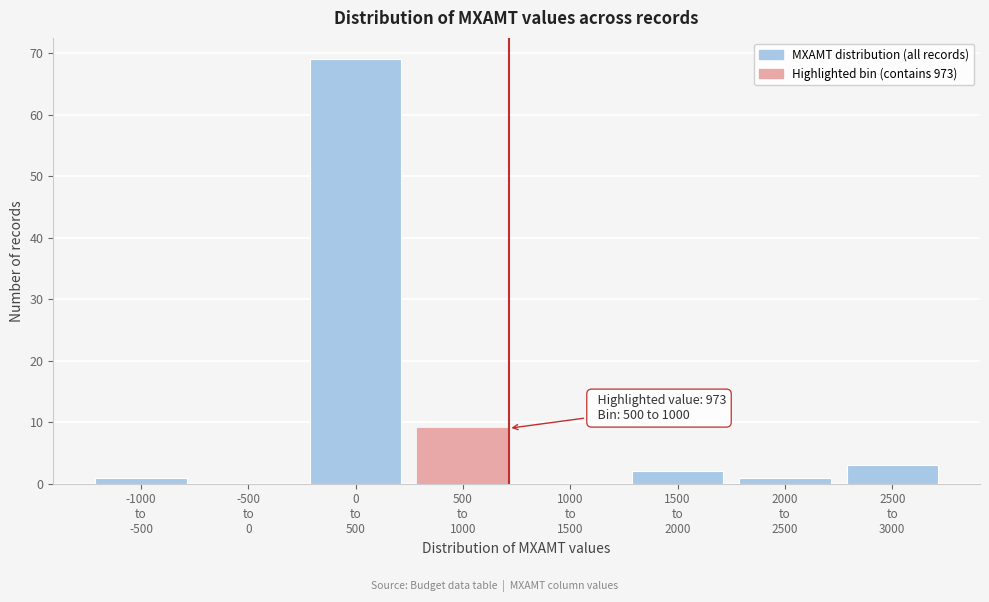

What is the sum of all values?

85